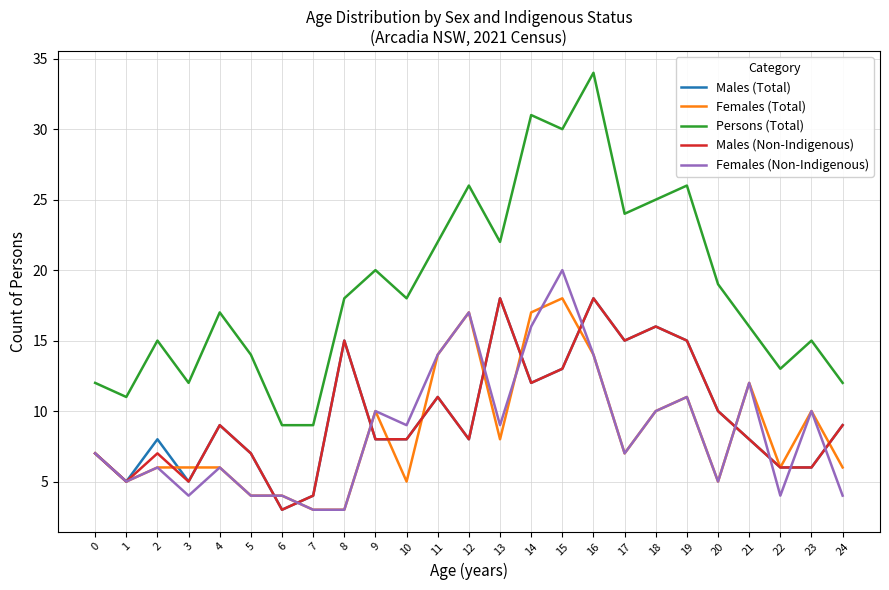

Which category has the highest value in the Persons (Total) series?

16